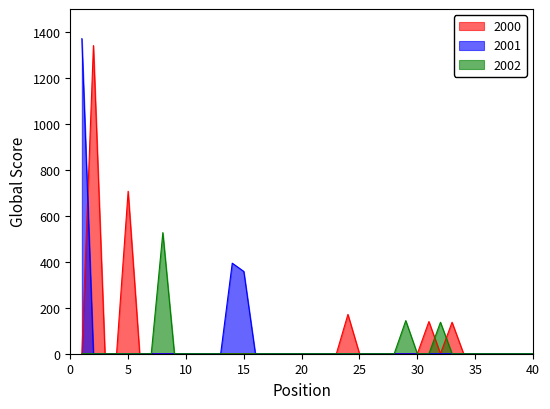

What is the maximum value shown in the chart?

1371